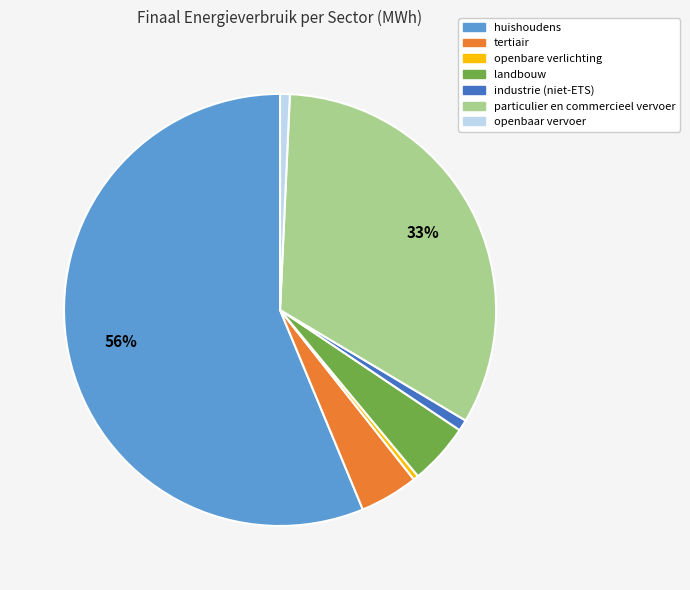

Between tertiair and industrie (niet-ETS), which is larger?

tertiair